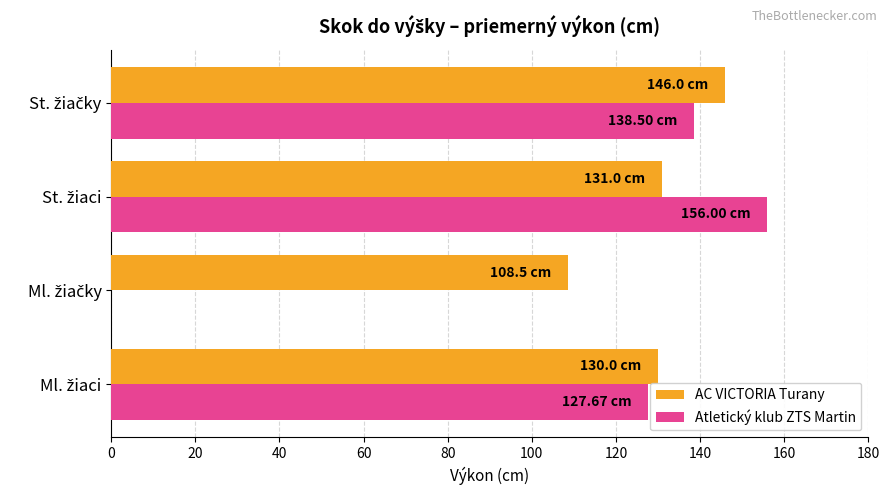

What is the sum of all Atletický klub ZTS Martin values?

422.2